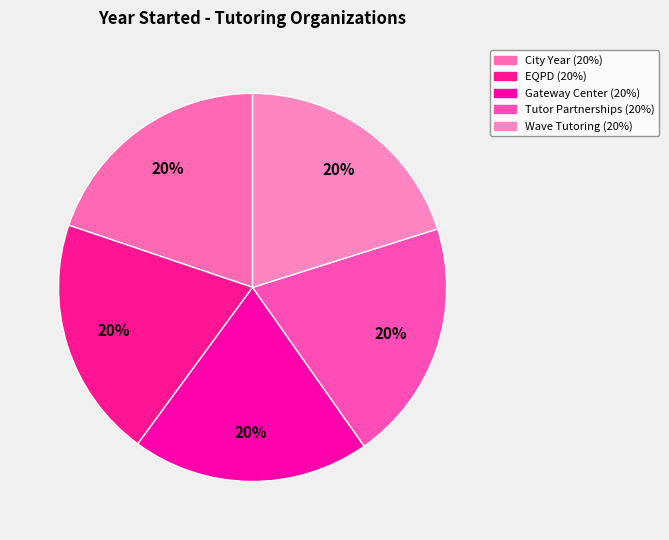

Count the number of slices in the pie.

5